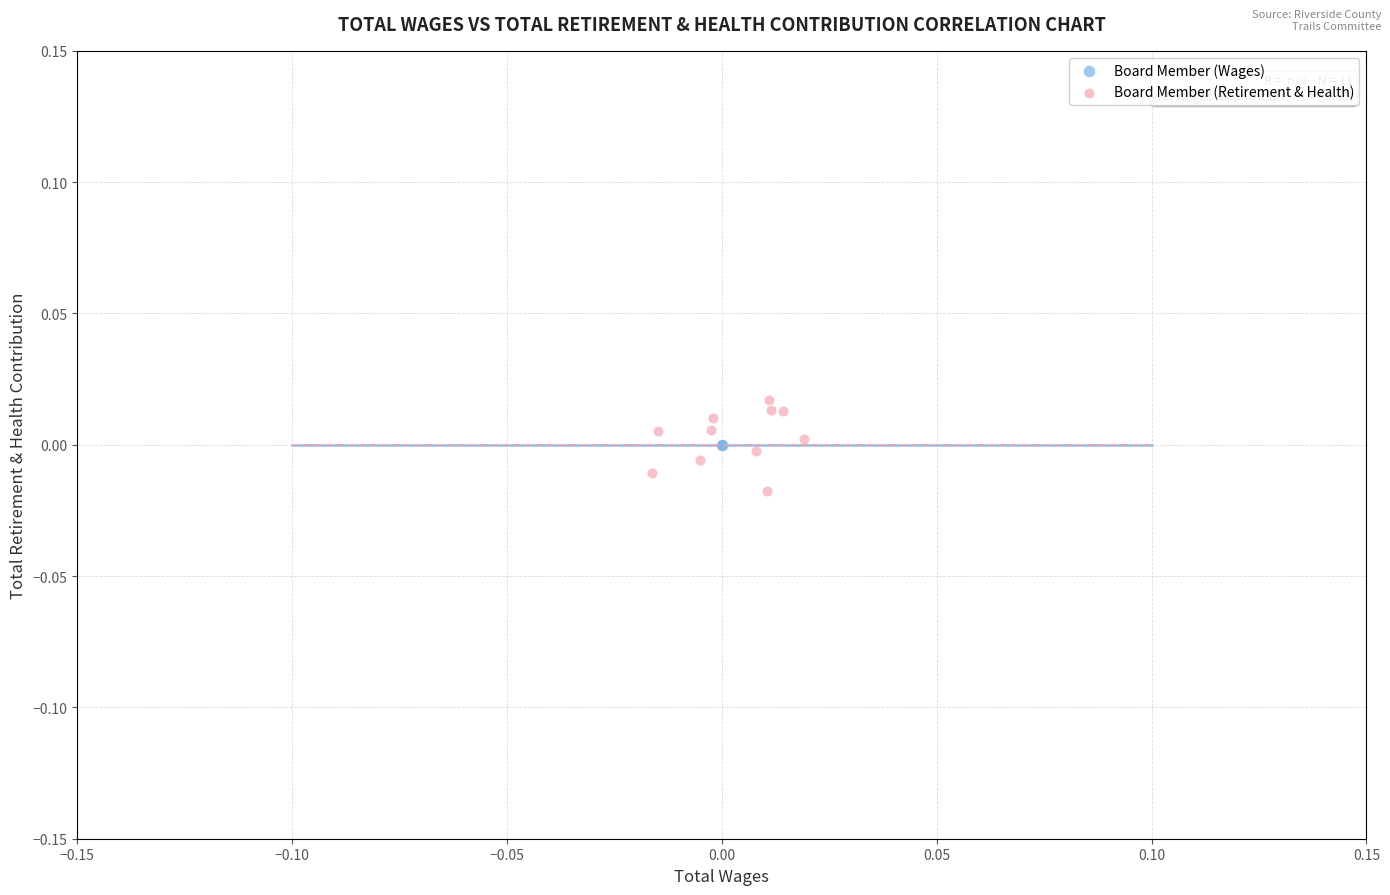

Which series contains the lowest Y value?

Board Member (Retirement & Health)